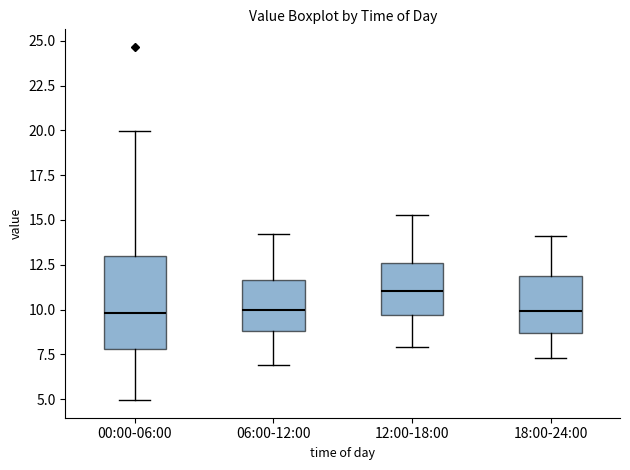

Reading left to right, read every box against the y-axis: the position of its median line, the range the box covers, and the ends of its whiskers. The values are not printed on the chart, so give them approximately, as read against the axis.

00:00-06:00: median 10.0, box 8.0 to 13.0, whiskers 5.0 to 20.0
06:00-12:00: median 10.0, box 9.0 to 11.5, whiskers 7.0 to 14.0
12:00-18:00: median 11.0, box 9.5 to 12.5, whiskers 8.0 to 15.5
18:00-24:00: median 10.0, box 8.5 to 12.0, whiskers 7.5 to 14.0